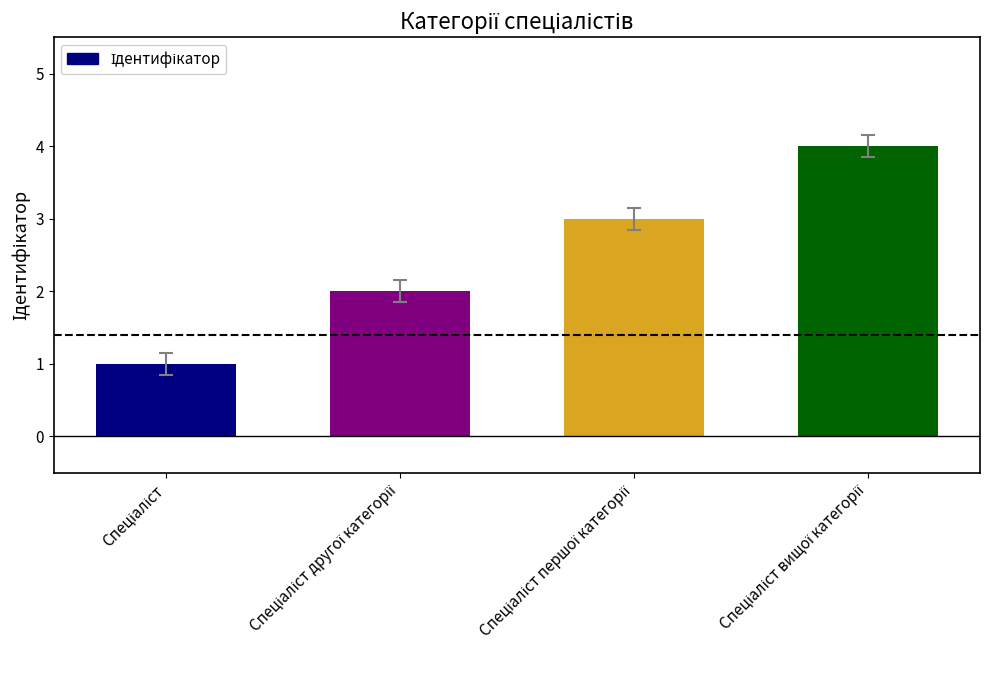

What is the sum of all values?

10